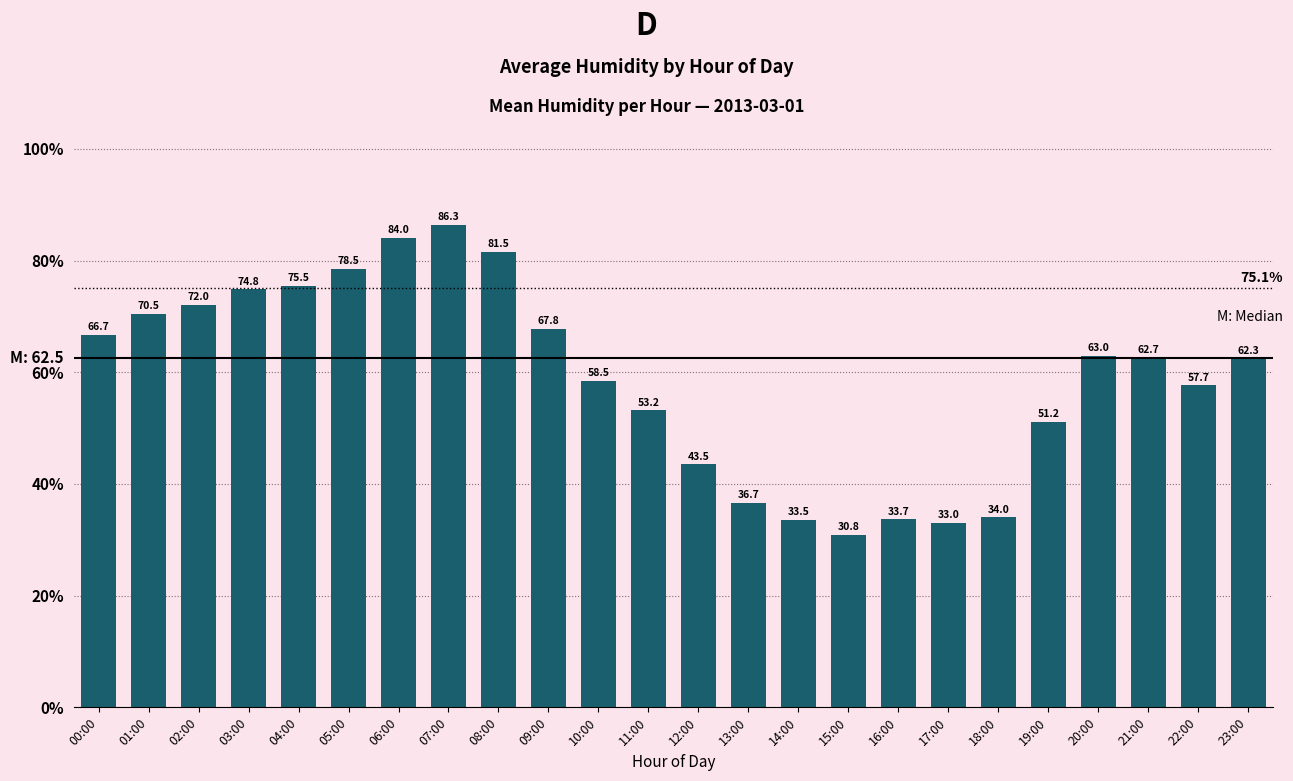

What is the difference between the values at 18:00 and 06:00?

50.0